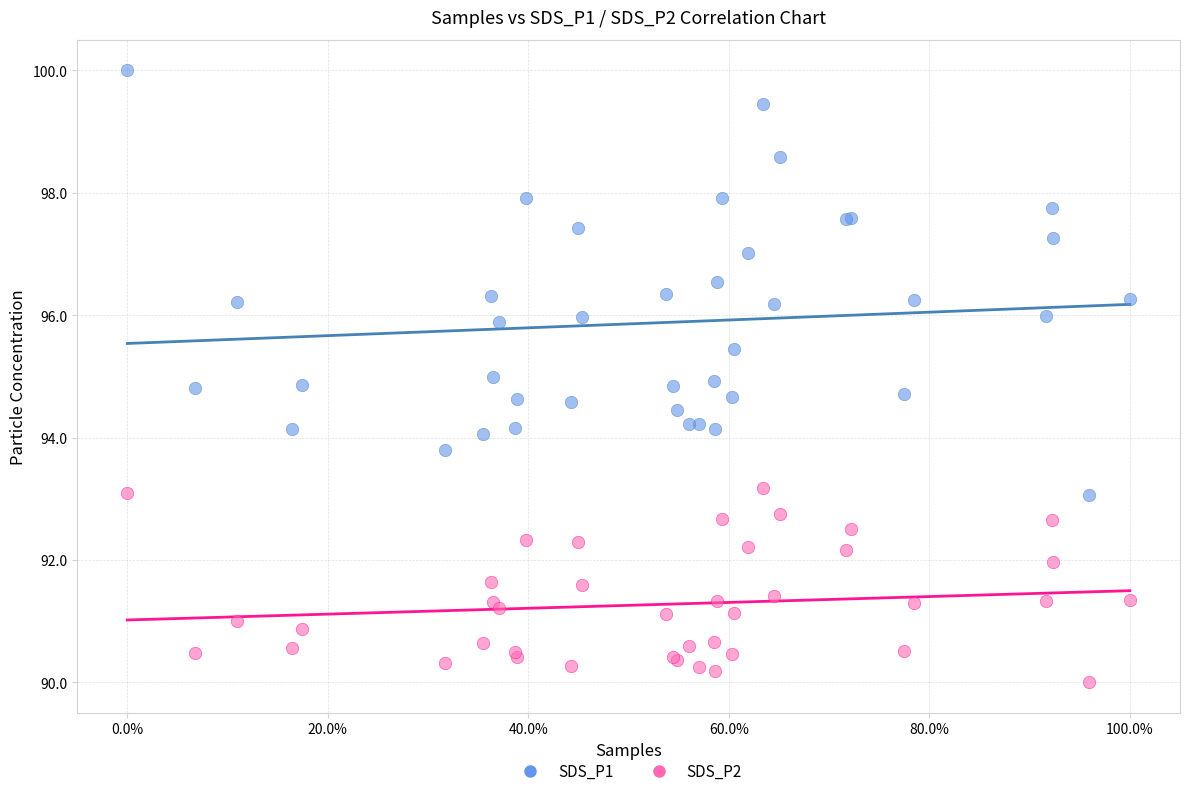

Which series has the largest Y range (max minus min)?

SDS_P1